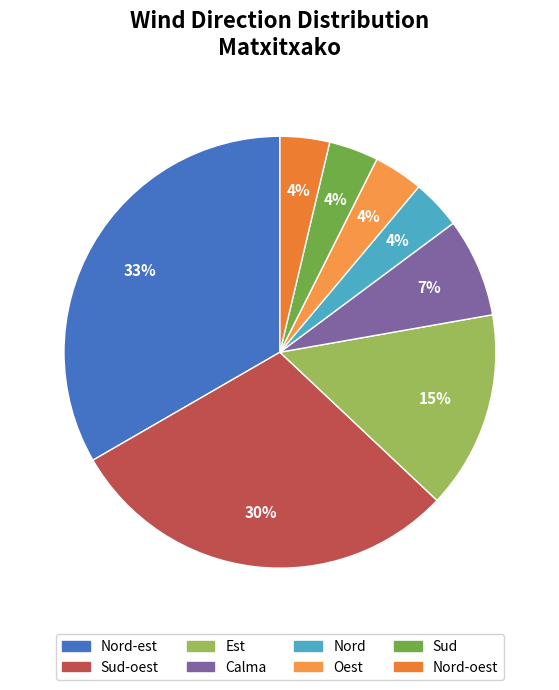

Is it true that Oest is 4% of the pie?

True